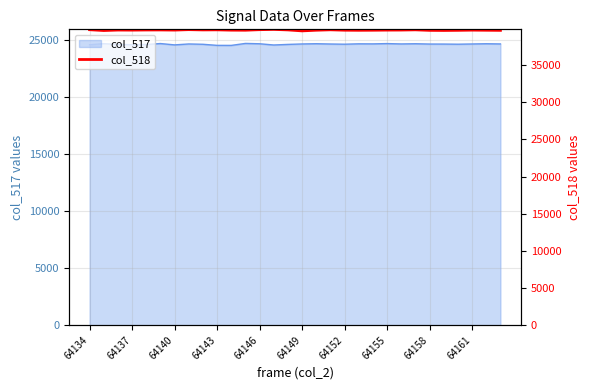

The col_517 series shows 40296 at 64146. True or false?

False